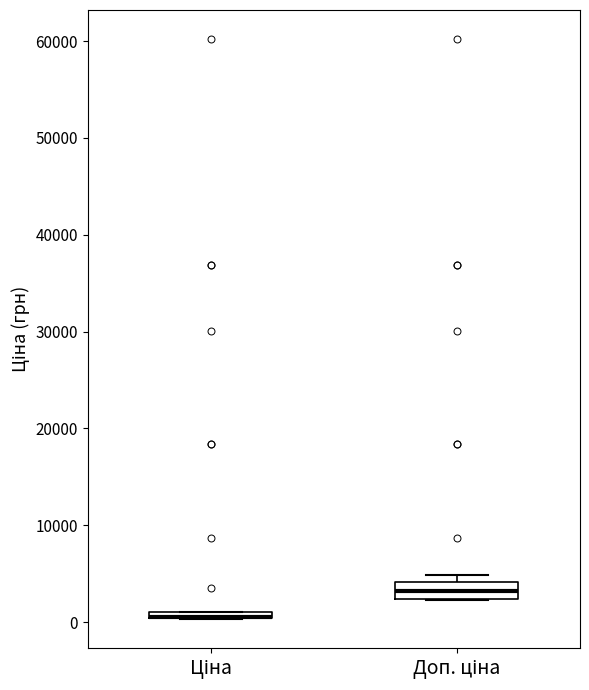

Comparing the boxes themselves (not the whiskers), which one is the tallest?

Доп. ціна